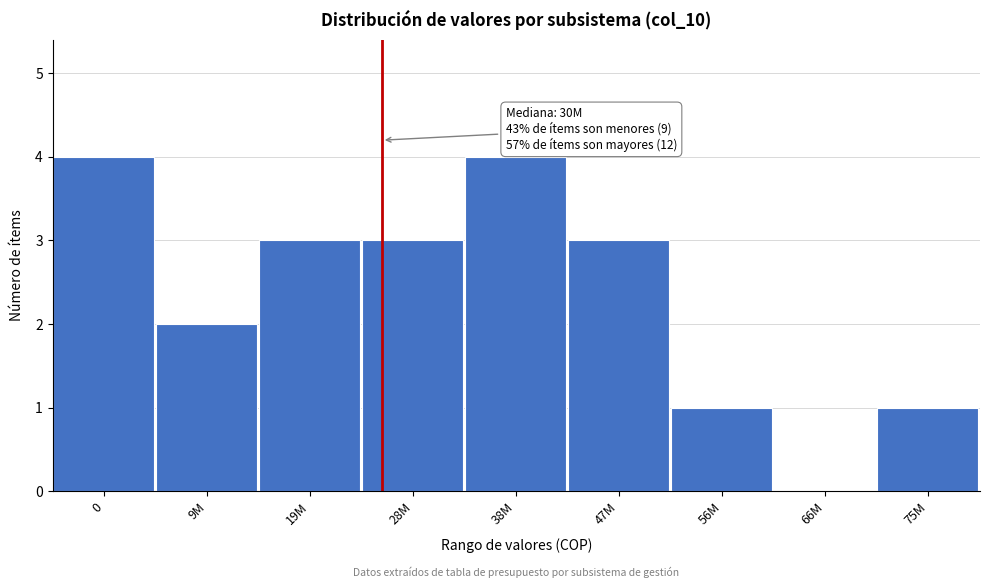

Reading right to left, transcribe all the data shown in this chart.

75M=1	66M=0	56M=1	47M=3	38M=4	28M=3	19M=3	9M=2	0=4